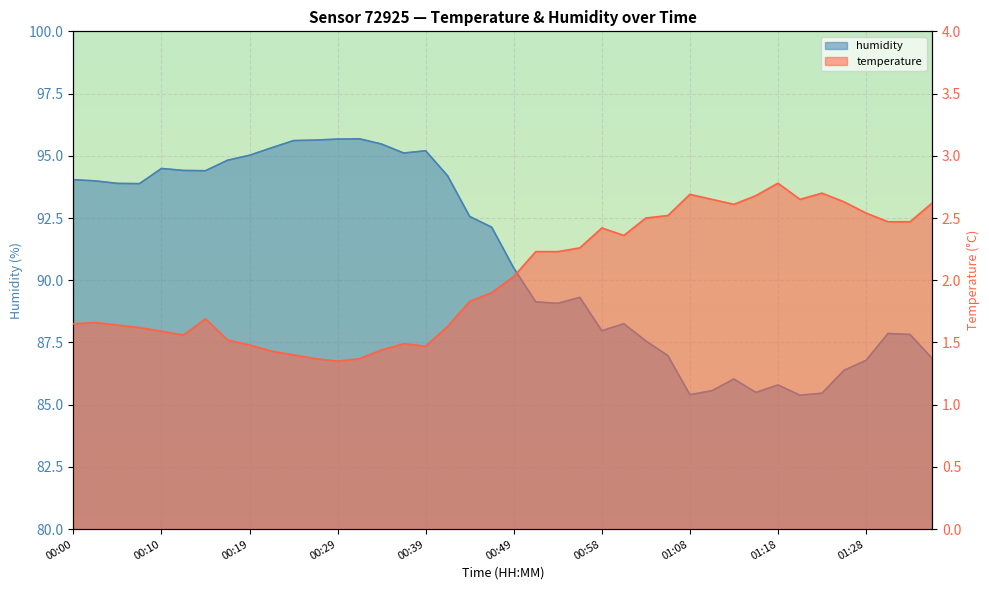

True or false: humidity and temperature intersect in this chart.

False